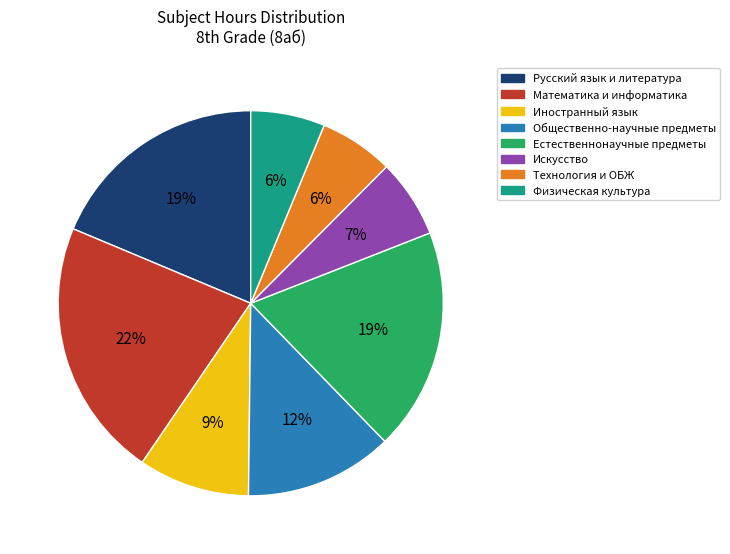

To the nearest percent, what is the difference between the largest and smallest slice percentages?

16%